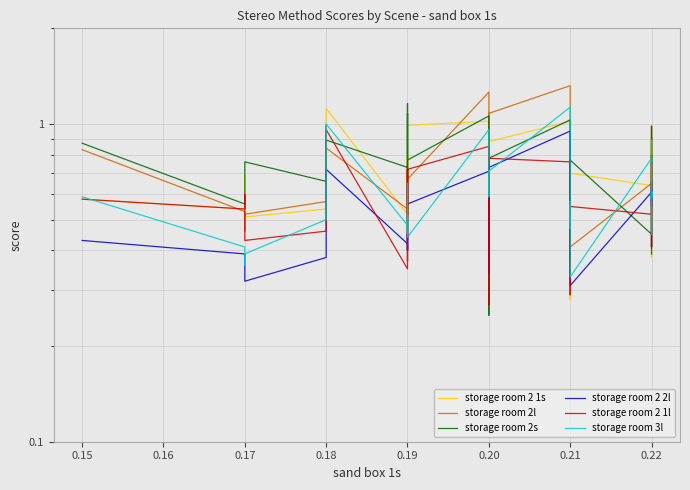

What are all the series names shown in the legend?

storage room 2 1s, storage room 2l, storage room 2s, storage room 2 2l, storage room 2 1l, storage room 3l